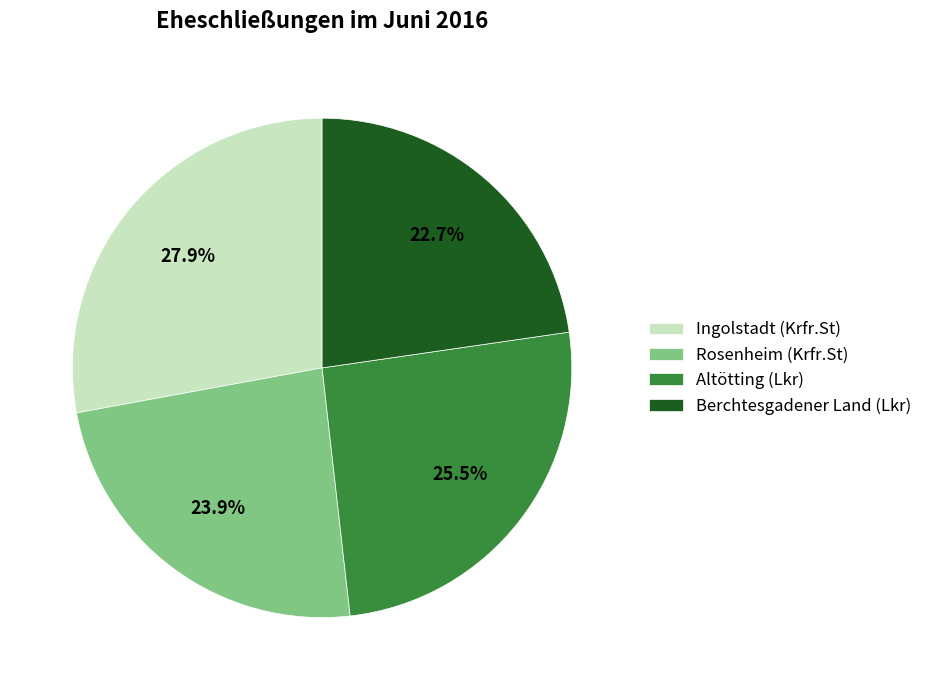

Approximately how many times larger is the value at Altötting (Lkr) compared to Berchtesgadener Land (Lkr)?

1.1